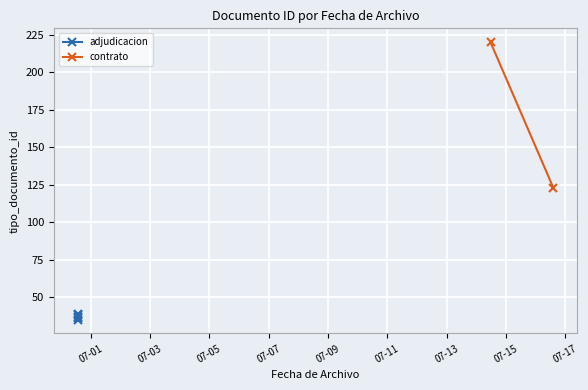

Approximately how many times larger is the value at 2021-06-30 13:28:22 compared to 2021-07-16 14:14:40?

0.3